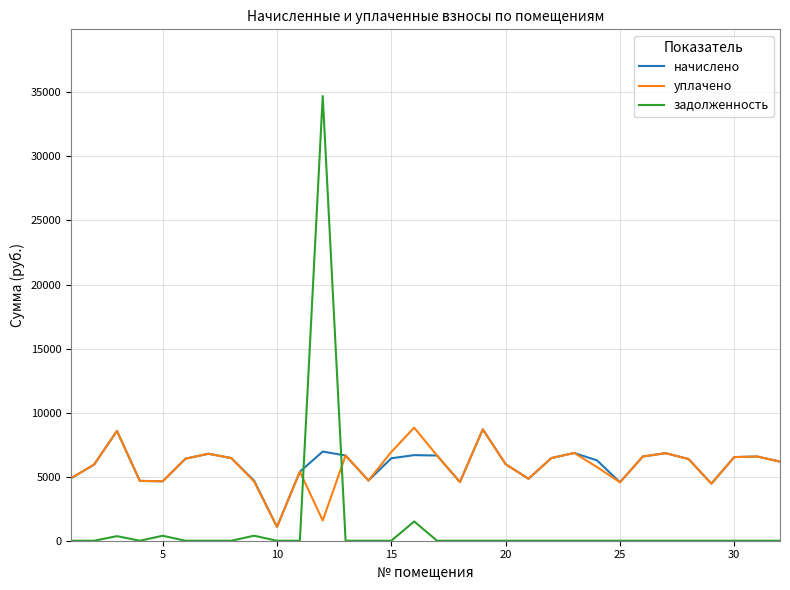

What is the greatest value displayed?

34711.4